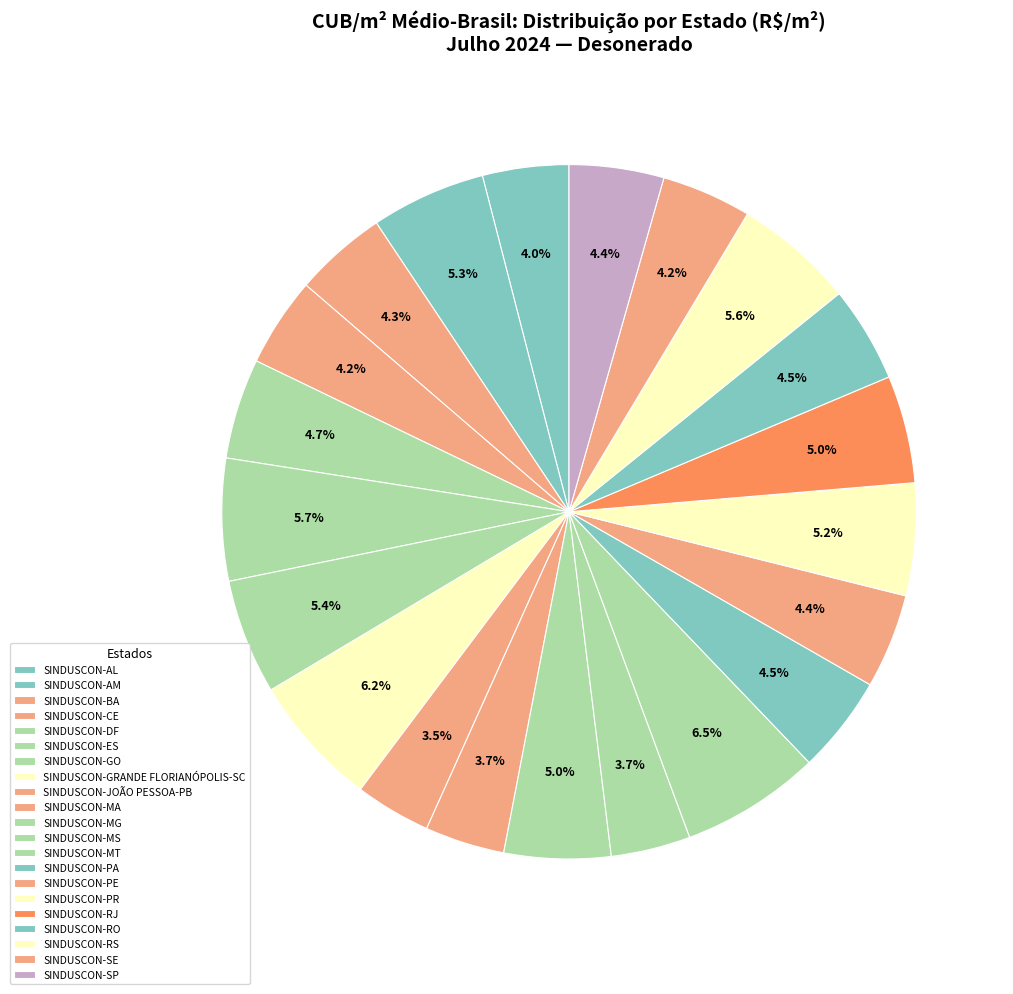

What is the ratio of the value at SINDUSCON-RJ to the value at SINDUSCON-GO?

0.9